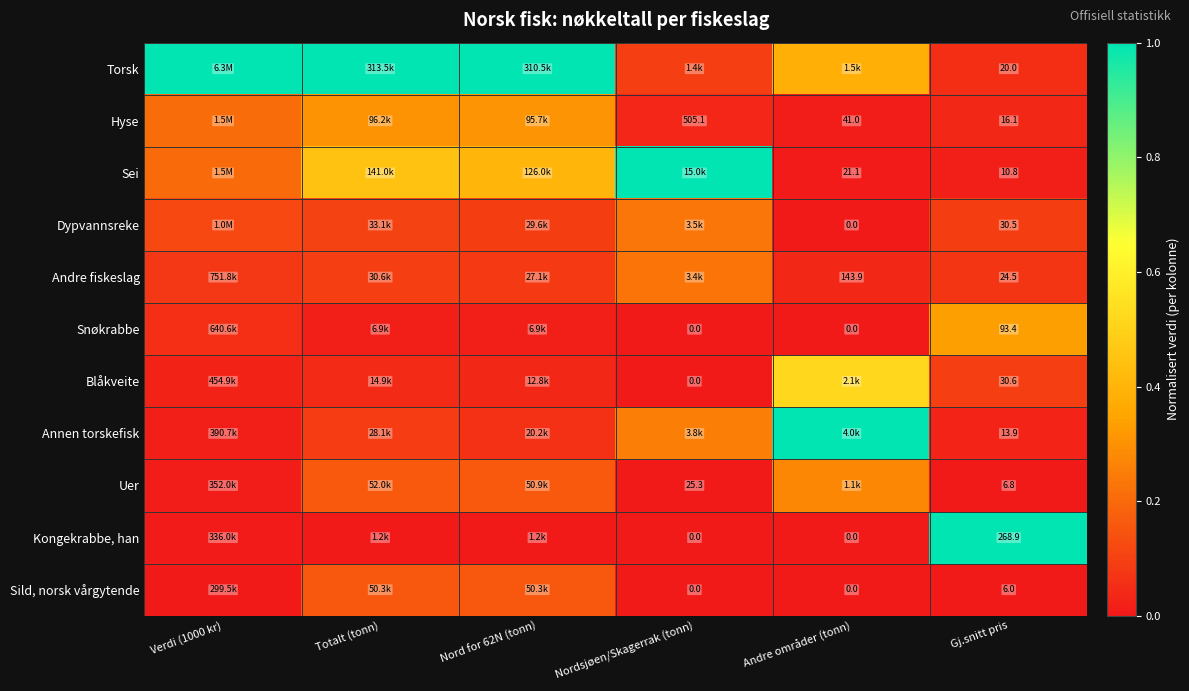

Between Totalt (tonn) and Andre områder (tonn), which is larger?

Totalt (tonn)